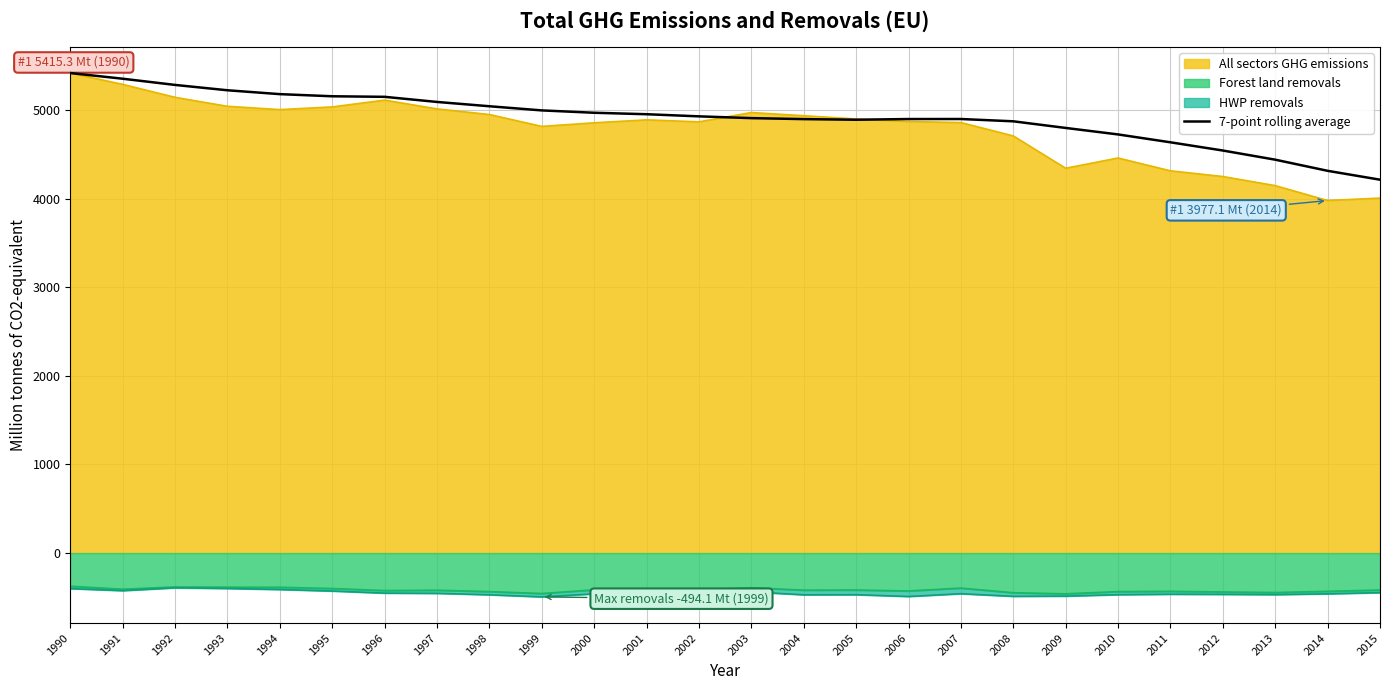

How many interior local peaks (higher than both neighbors) does the data have?

1